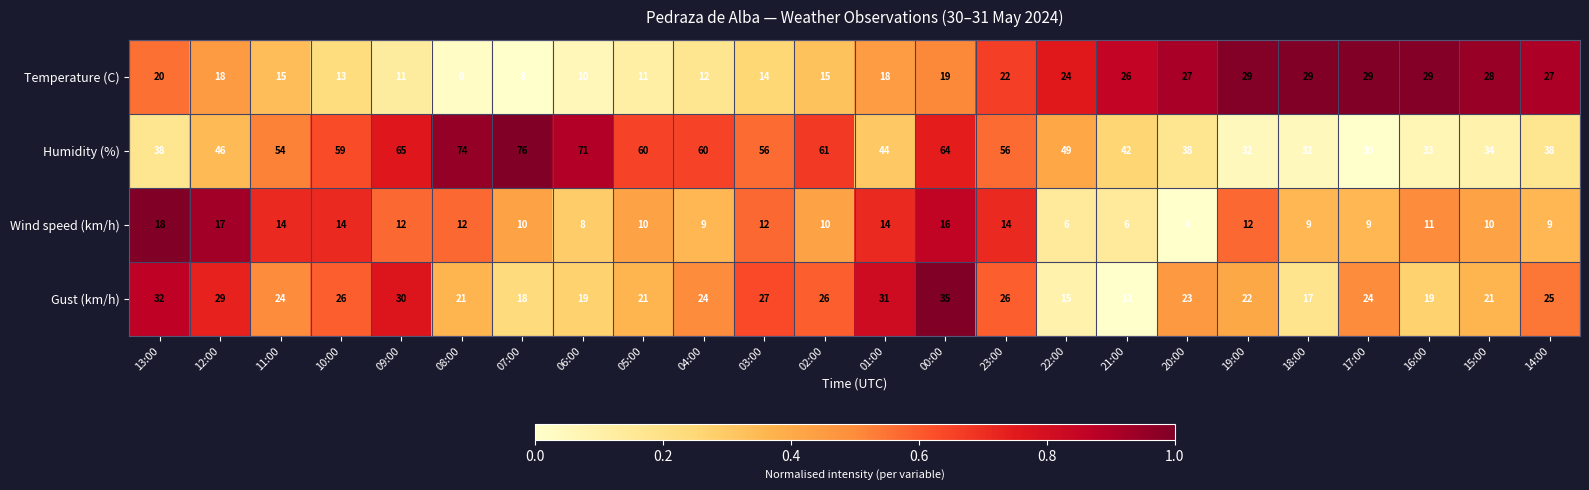

What is the greatest value displayed?

76